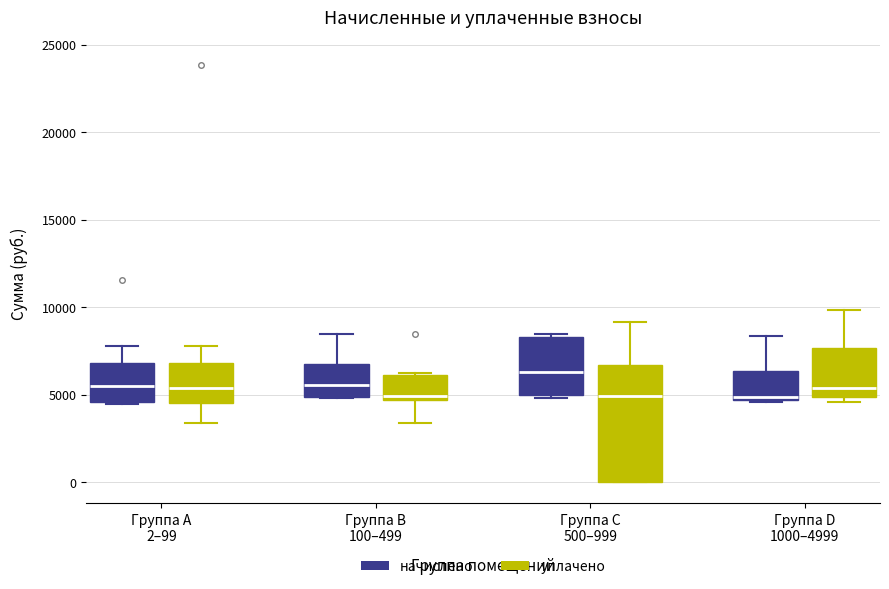

Comparing the boxes themselves (not the whiskers), which one is the tallest?

Группа C 500–999 (уплачено)